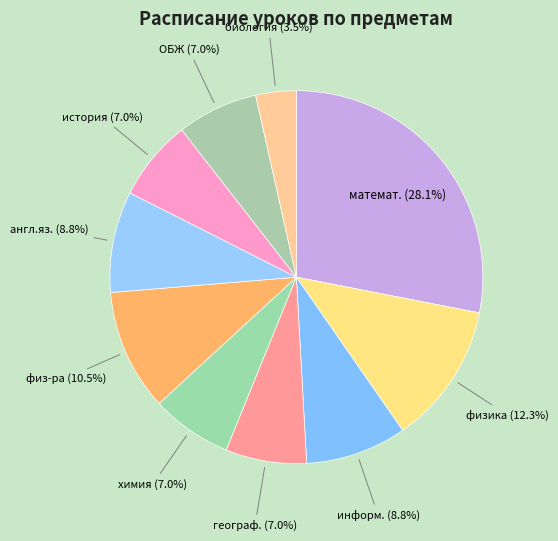

What is the ratio of the value at история to the value at физика?

0.6